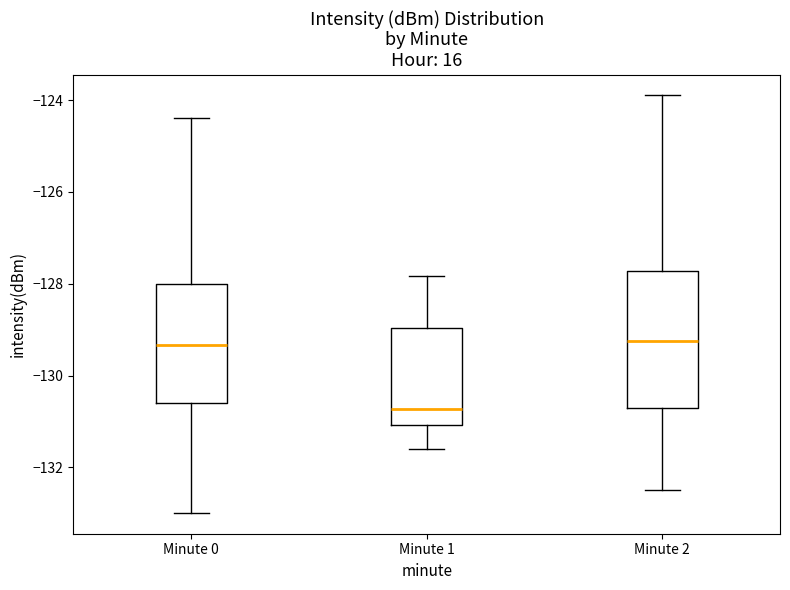

Comparing the boxes themselves (not the whiskers), which one is the tallest?

Minute 2